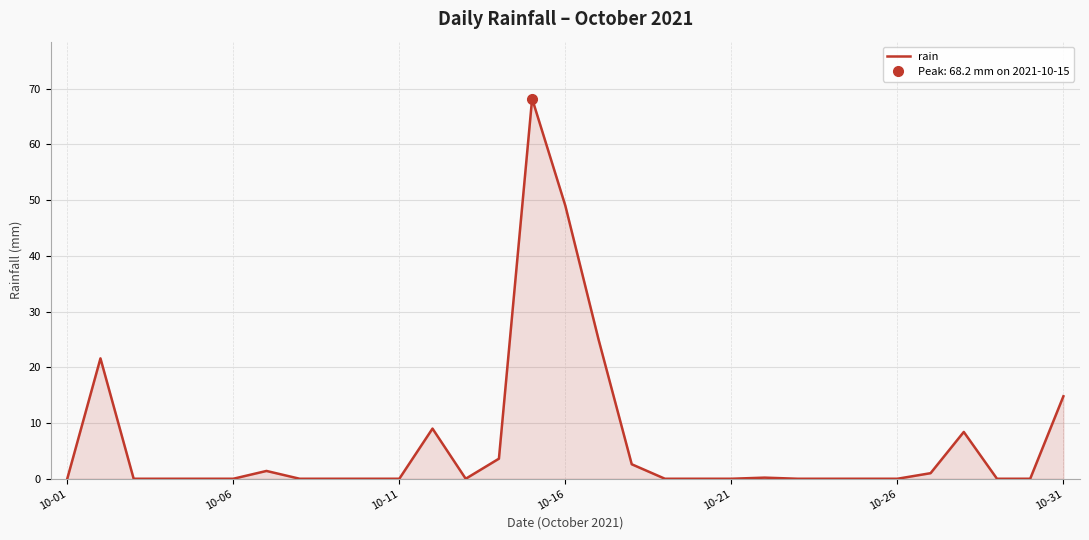

At which label is the value closest to 34?

16